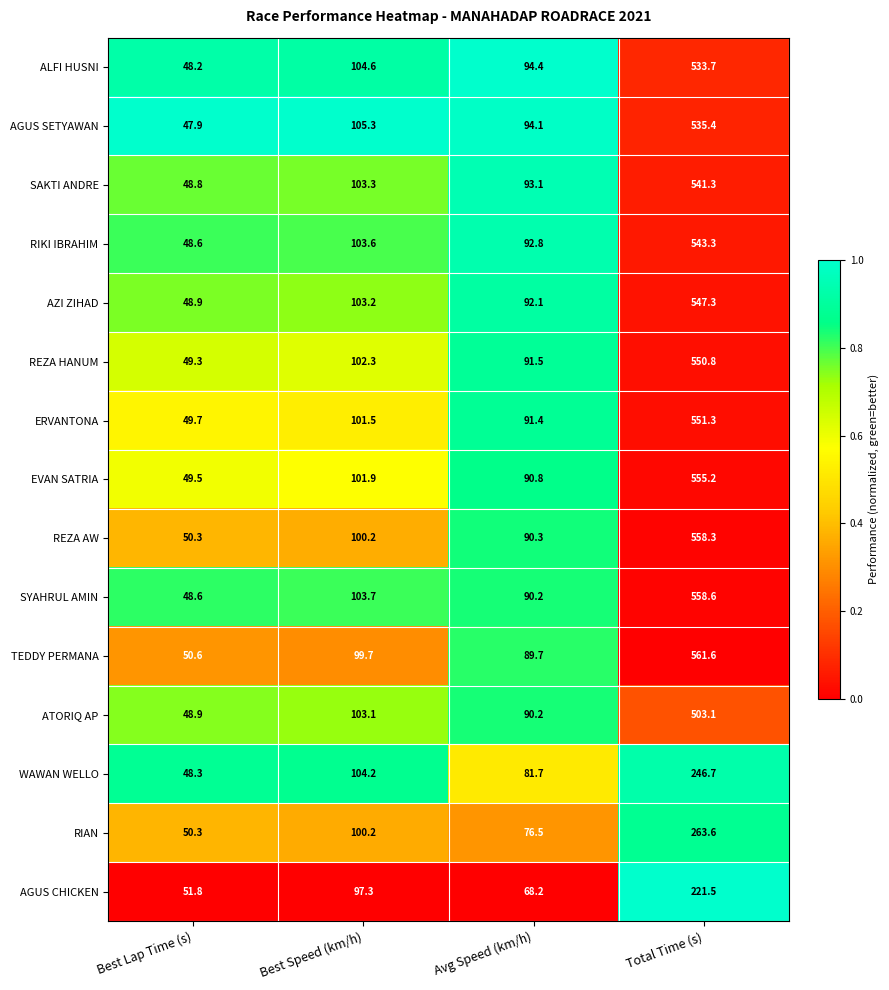

What is the average value of the ATORIQ AP series?

186.3